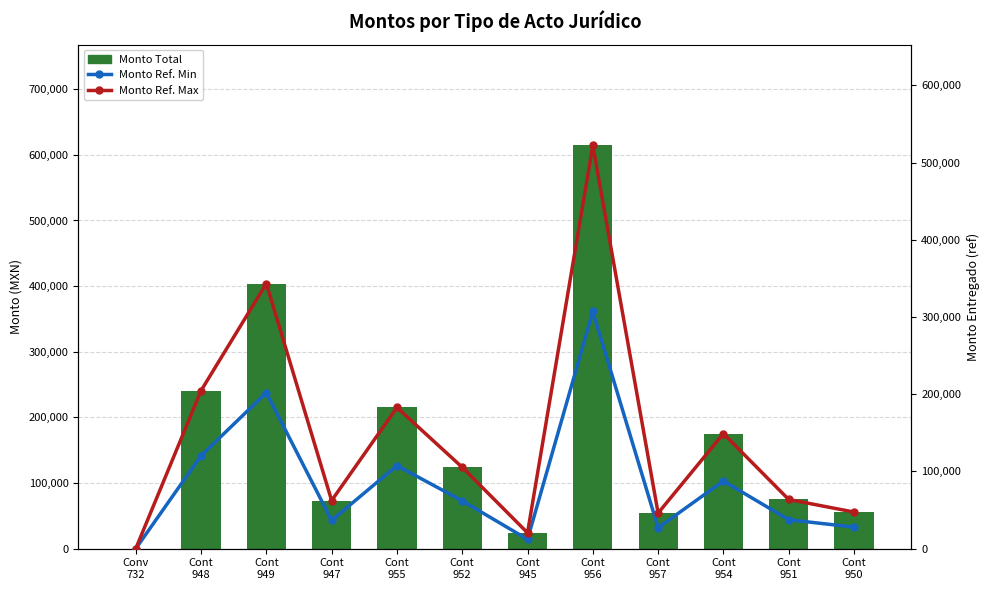

What is the value of the Monto Ref. Min bar at the 10th from the left?

87644.7